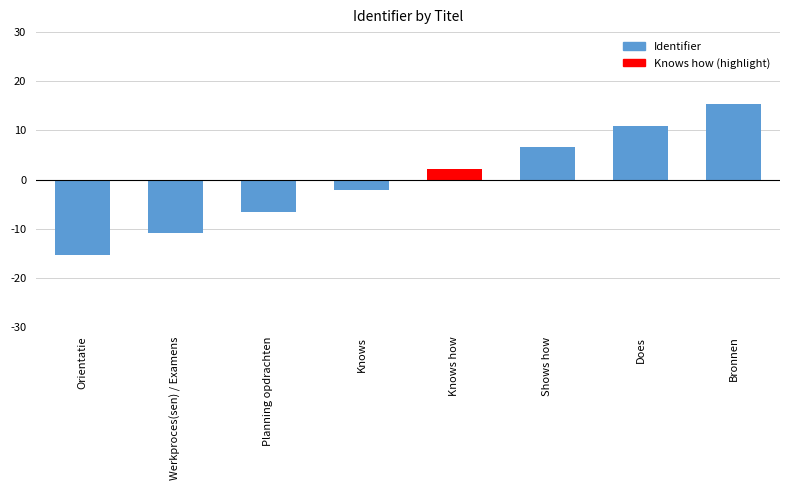

What is the label of the 5th bar from the right?

Knows